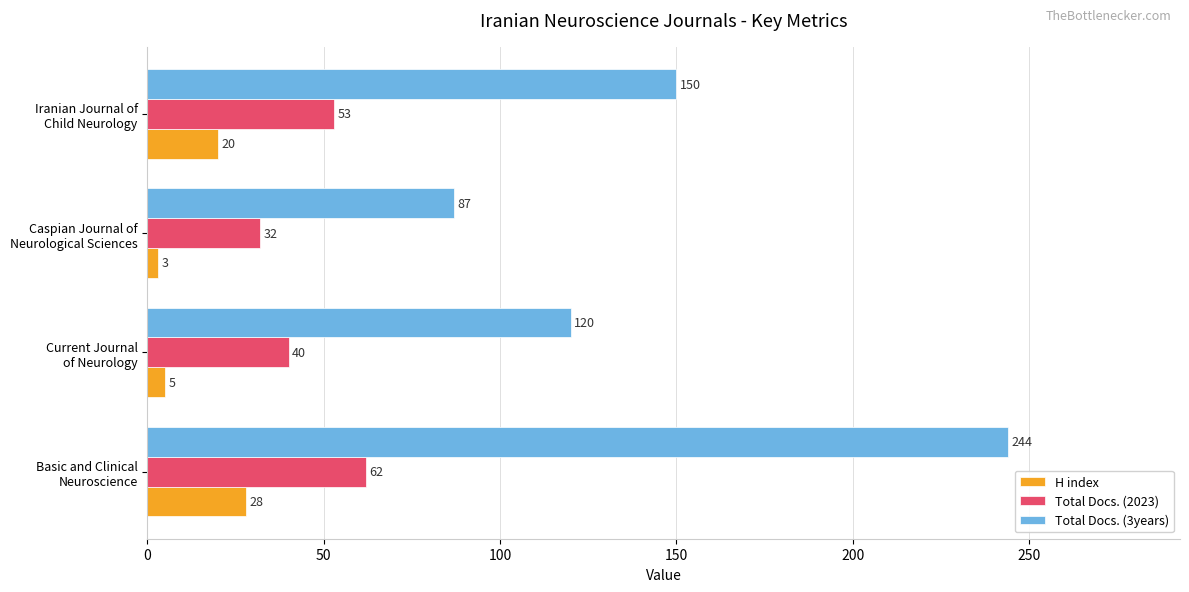

Which series has the widest spread of values?

Total Docs. (3years)